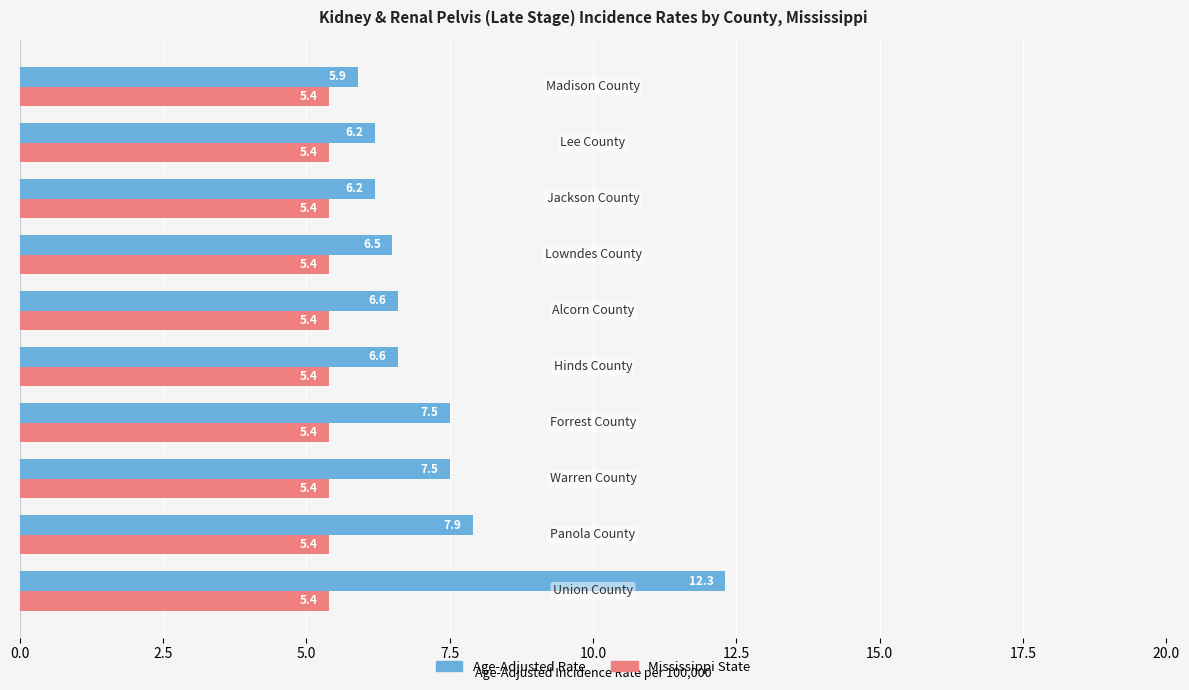

Rank the series by their average value, from highest to lowest.

Age-Adjusted Rate, Mississippi State